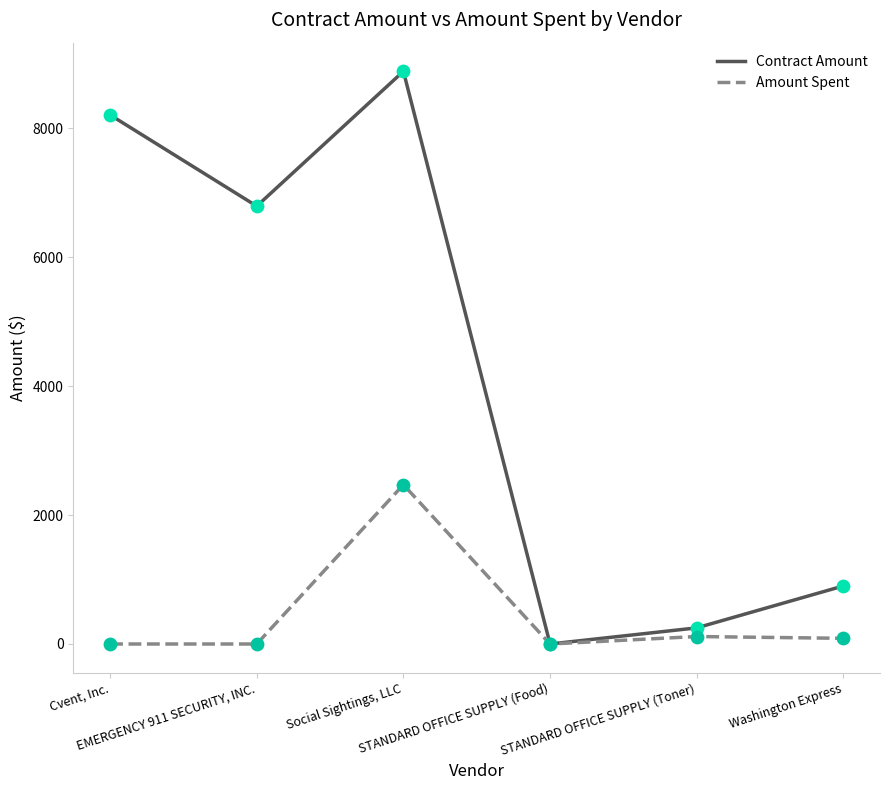

Is the value of Contract Amount at STANDARD OFFICE SUPPLY (Food) greater than the value of Amount Spent at STANDARD OFFICE SUPPLY (Toner)?

No